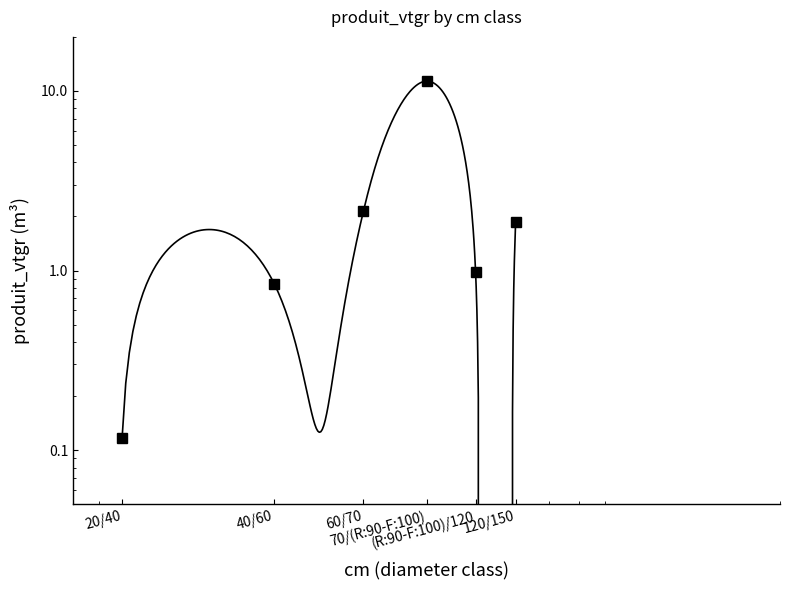

What is the greatest value displayed?

11.3